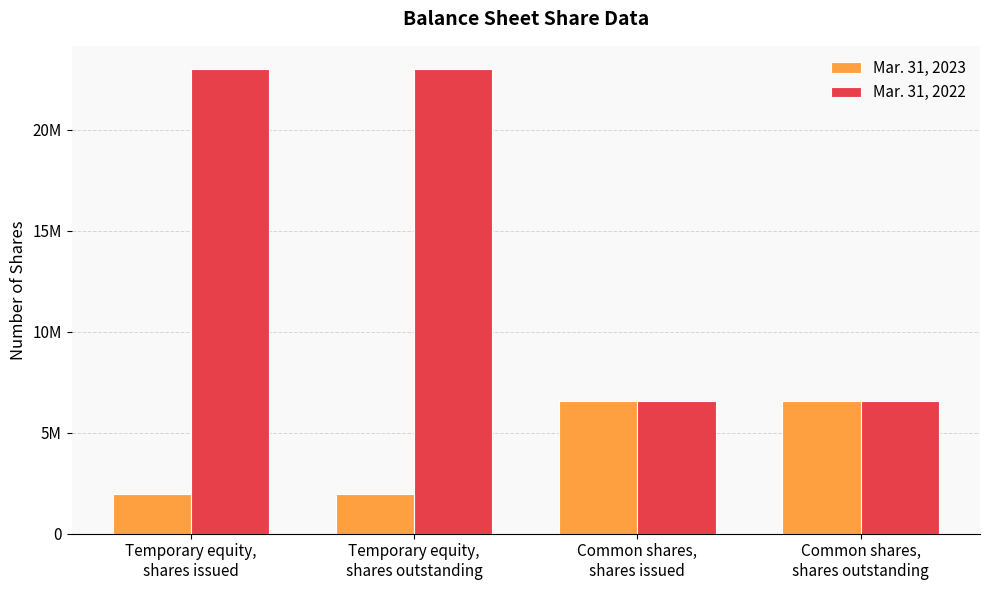

Does the chart contain stacked bars?

No